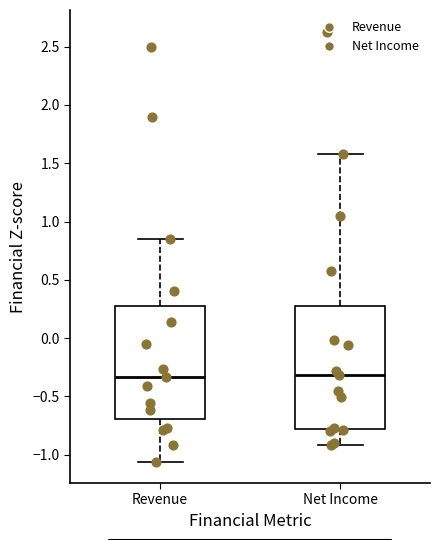

Which box is the tallest, from its lower edge to its upper edge?

Net Income